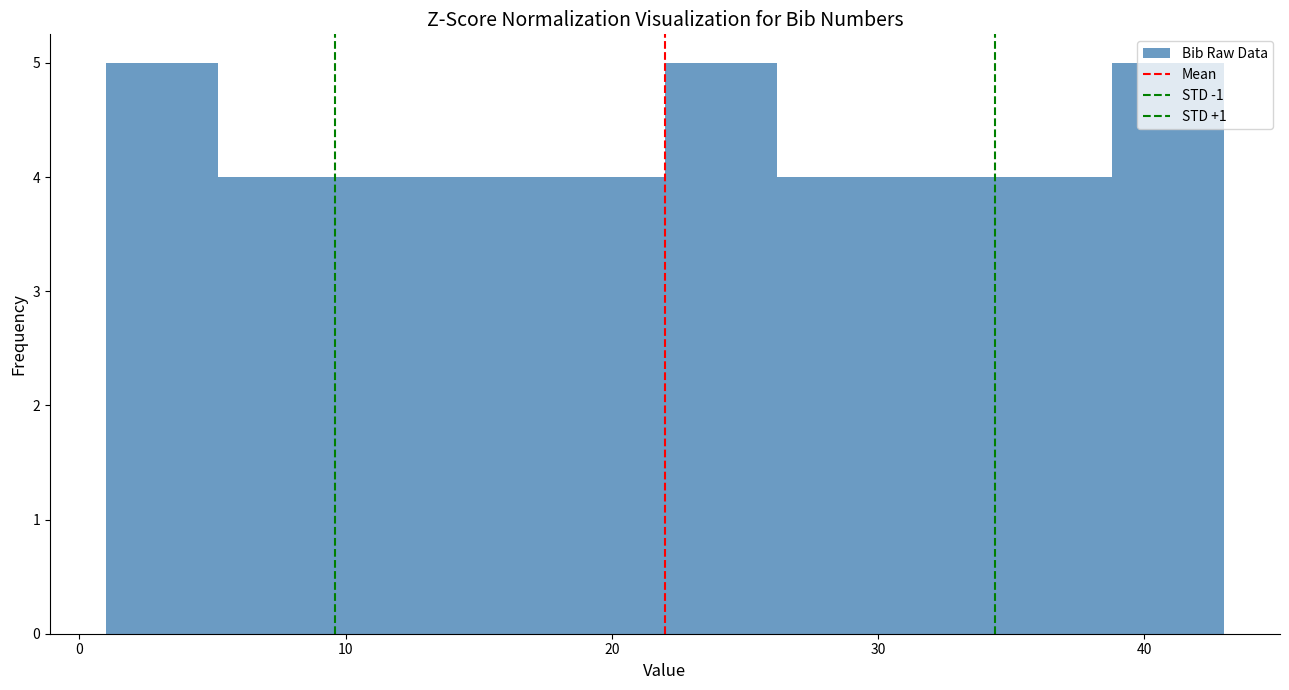

Reading left to right, transcribe this chart: for each bar, give the range it covers on the x-axis and its height. Neither the bar edges nor the heights are printed on the chart, so give them approximately, as read against the axes.

1.0 to 5.2: 5
5.2 to 9.4: 4
9.4 to 13.6: 4
13.6 to 17.8: 4
17.8 to 22.0: 4
22.0 to 26.2: 5
26.2 to 30.4: 4
30.4 to 34.6: 4
34.6 to 38.8: 4
38.8 to 43.0: 5